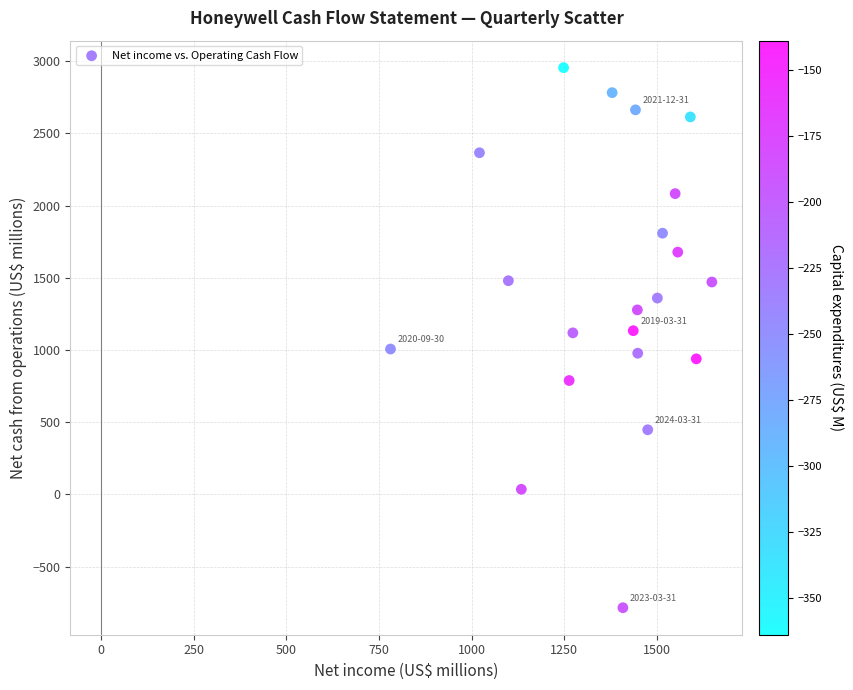

What is the range of Y values (max minus min)?

3739